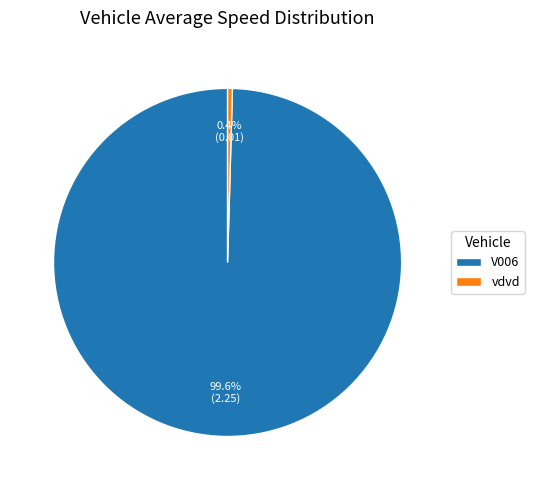

To the nearest percent, what portion does V006 represent?

100%